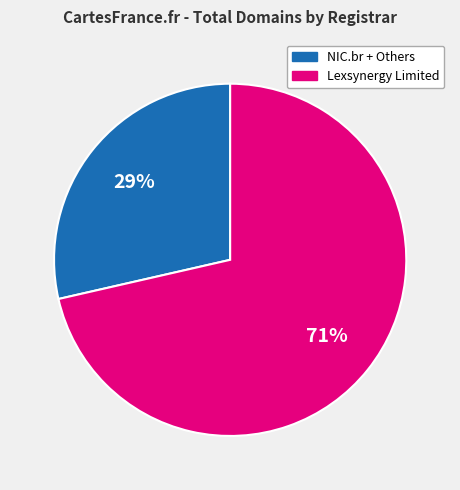

Does any single category account for the majority?

Yes